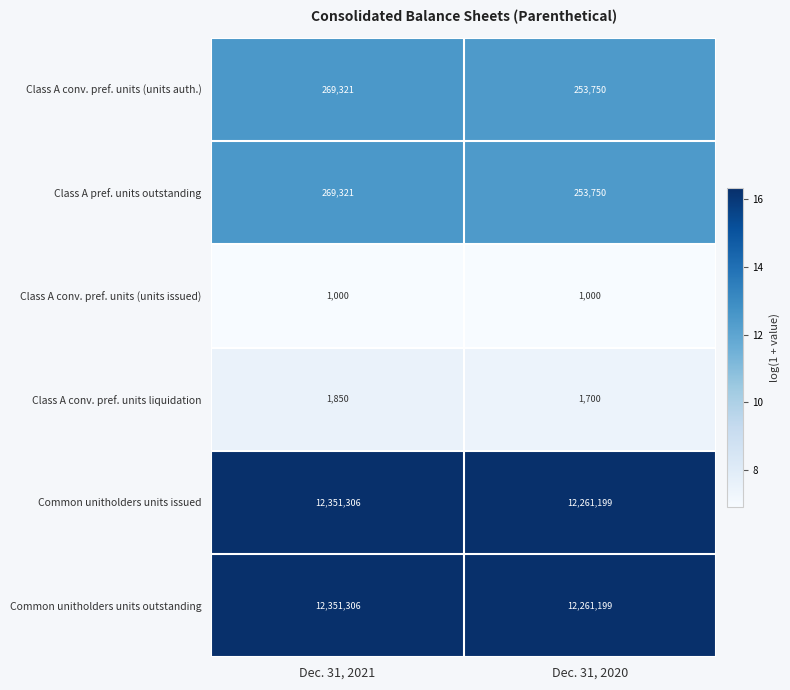

At which label is Class A conv. pref. units (units auth.) closest to 261535?

Dec. 31, 2020